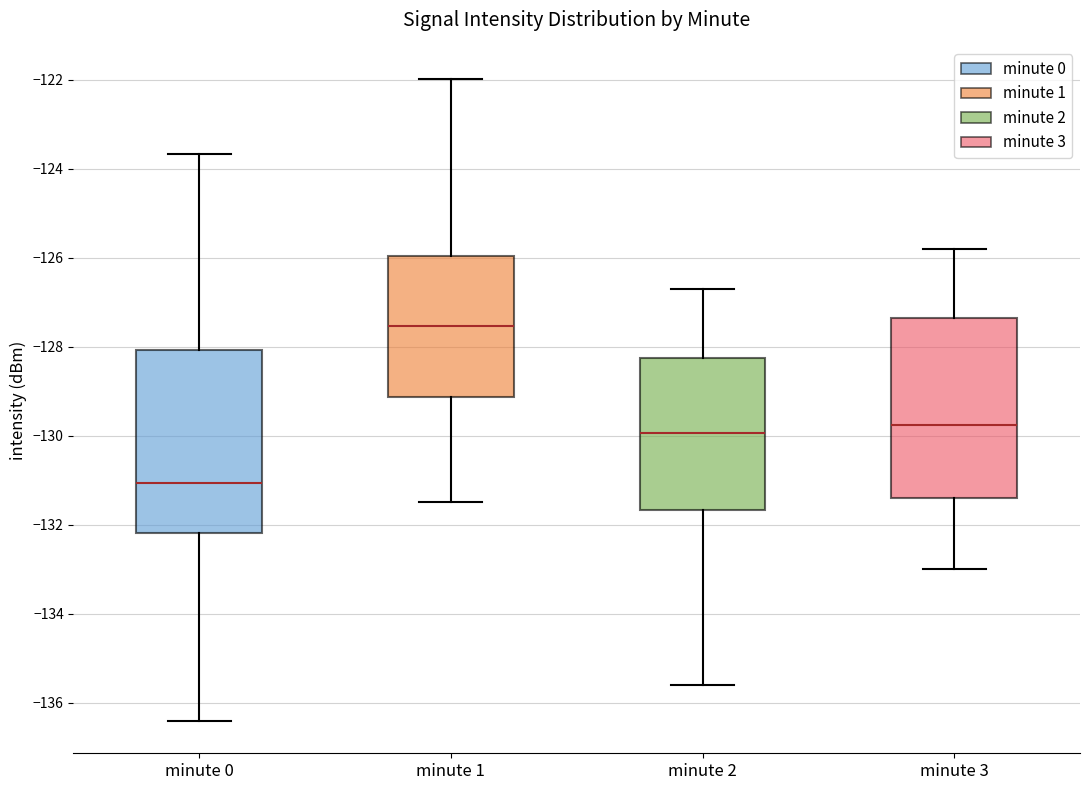

Reading left to right, transcribe this box plot: for each box, give where its median line is, the range the box spans, and where its two whiskers end, as read against the y-axis. The values are not printed on the chart, so give them approximately, as read against the axis.

minute 0: median -131.0, box -132.2 to -128.0, whiskers -136.4 to -123.6
minute 1: median -127.6, box -129.2 to -126.0, whiskers -131.4 to -122.0
minute 2: median -130.0, box -131.6 to -128.2, whiskers -135.6 to -126.6
minute 3: median -129.8, box -131.4 to -127.4, whiskers -133.0 to -125.8